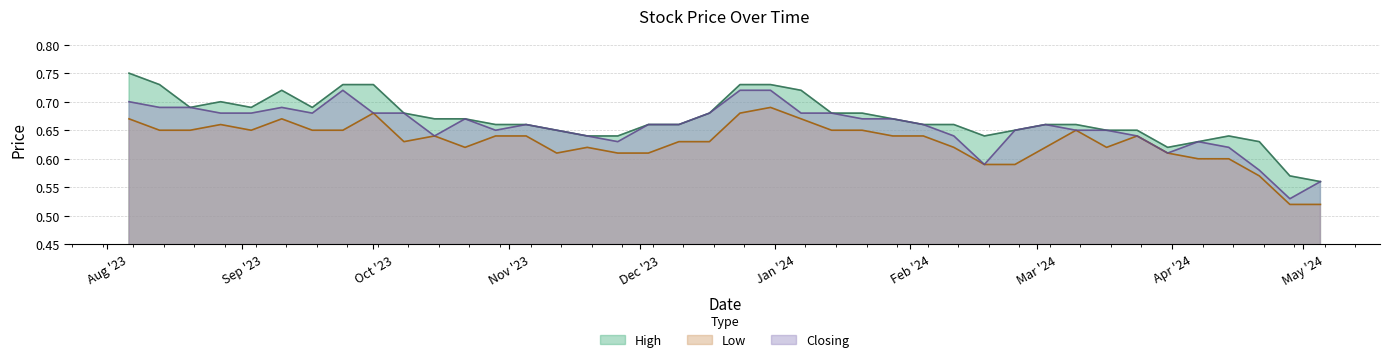

Rank the categories by Low value from lowest to highest.

05/05/2024, 28/04/2024, 21/04/2024, 25/02/2024, 18/02/2024, 14/04/2024, 07/04/2024, 31/03/2024, 03/12/2023, 26/11/2023, 12/11/2023, 17/03/2024, 03/03/2024, 11/02/2024, 19/11/2023, 22/10/2023, 17/12/2023, 10/12/2023, 08/10/2023, 24/03/2024, 04/02/2024, 28/01/2024, 05/11/2023, 29/10/2023, 15/10/2023, 10/03/2024, 21/01/2024, 14/01/2024, 24/09/2023, 17/09/2023, 03/09/2023, 20/08/2023, 13/08/2023, 27/08/2023, 07/01/2024, 10/09/2023, 06/08/2023, 24/12/2023, 01/10/2023, 31/12/2023